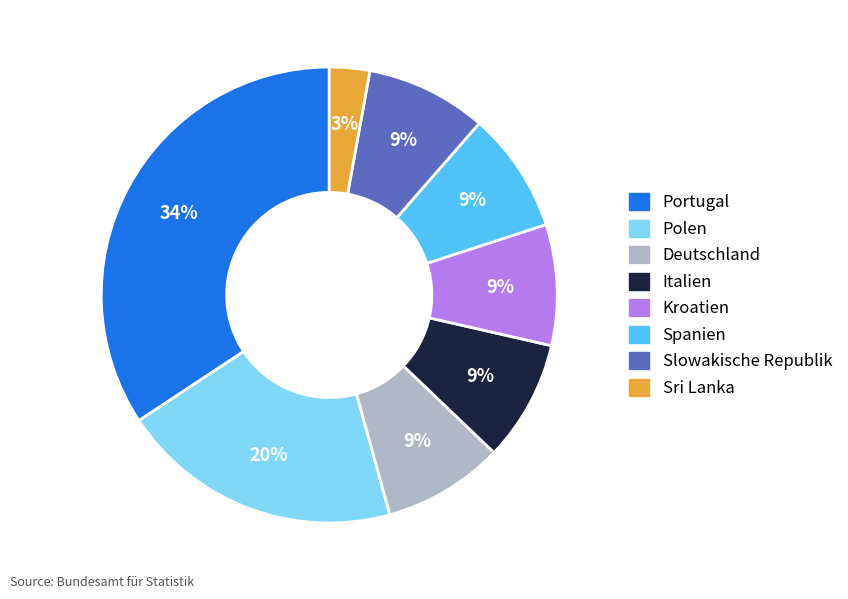

Do Spanien and Sri Lanka together represent more than half of the pie?

No